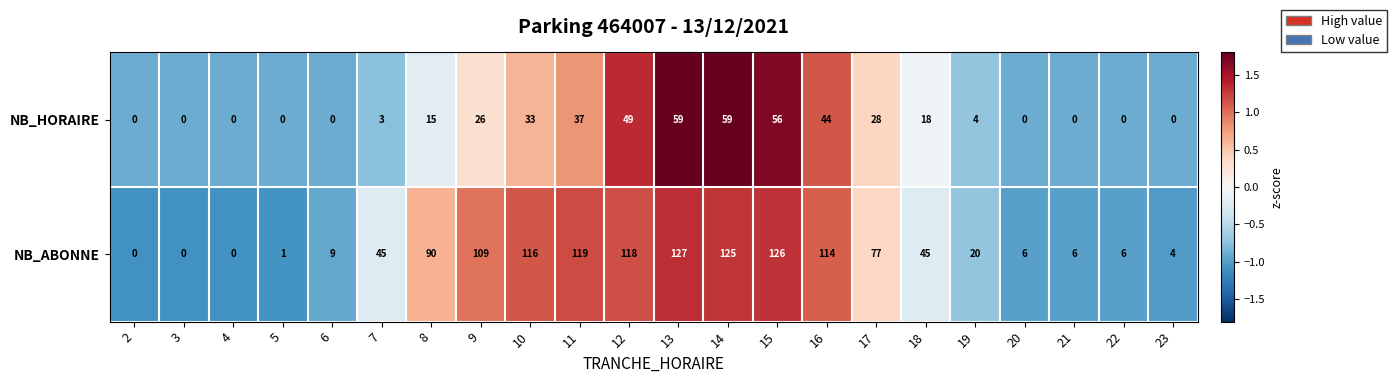

Which label corresponds to the largest value in the chart?

13